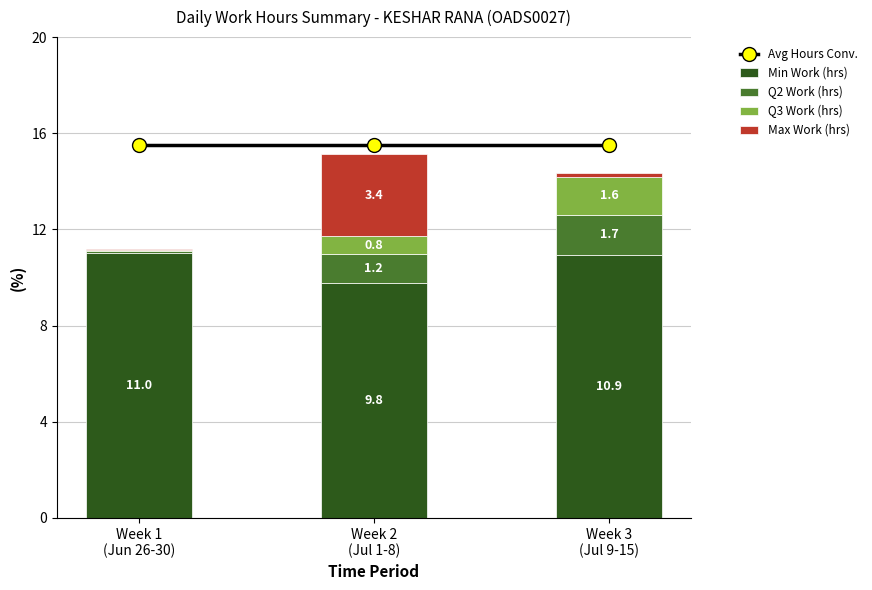

Reading left to right, extract all data points from this chart.

Avg Hours Conv.: Week 1
(Jun 26-30)=15.5	Week 2
(Jul 1-8)=15.5	Week 3
(Jul 9-15)=15.5
Min Work (hrs): Week 1
(Jun 26-30)=11.0	Week 2
(Jul 1-8)=9.8	Week 3
(Jul 9-15)=10.9
Q2 Work (hrs): Week 1
(Jun 26-30)=0.1	Week 2
(Jul 1-8)=1.2	Week 3
(Jul 9-15)=1.7
Q3 Work (hrs): Week 1
(Jun 26-30)=0.1	Week 2
(Jul 1-8)=0.8	Week 3
(Jul 9-15)=1.6
Max Work (hrs): Week 1
(Jun 26-30)=0.0	Week 2
(Jul 1-8)=3.4	Week 3
(Jul 9-15)=0.1